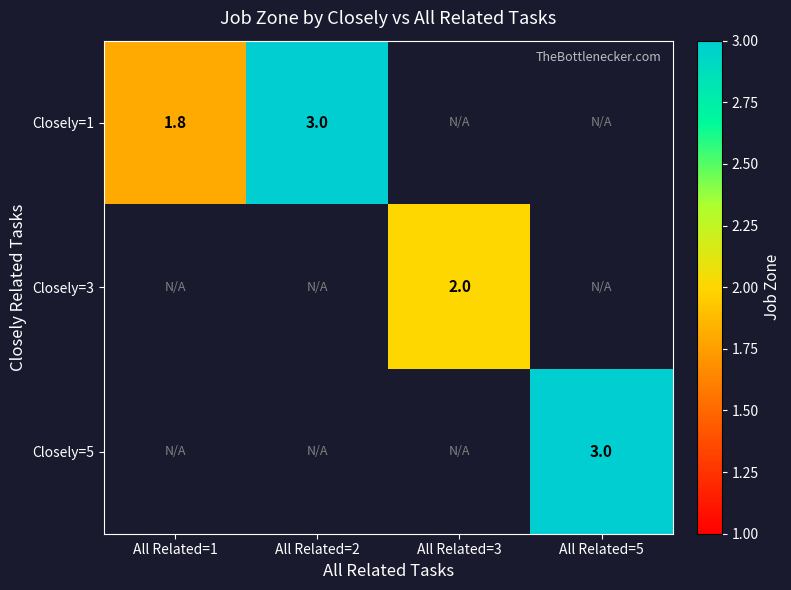

True or false: Closely=1 has a value of 3.0 at All Related=2.

True